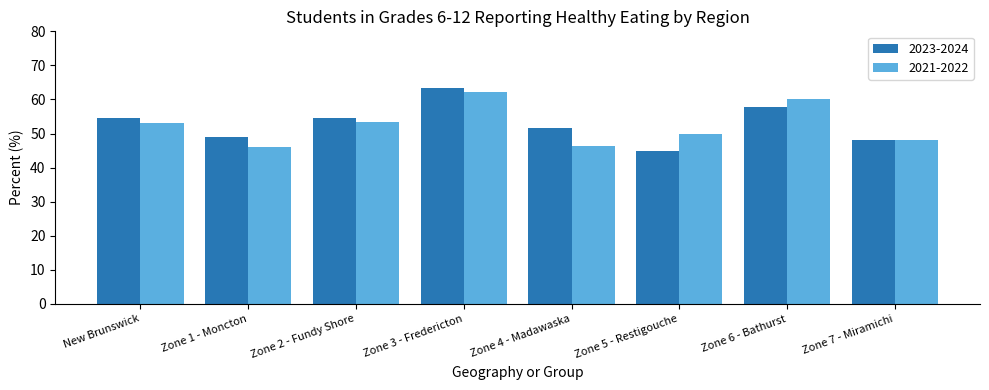

Is the value of 2021-2022 at Zone 6 - Bathurst greater than the value of 2023-2024 at Zone 5 - Restigouche?

Yes